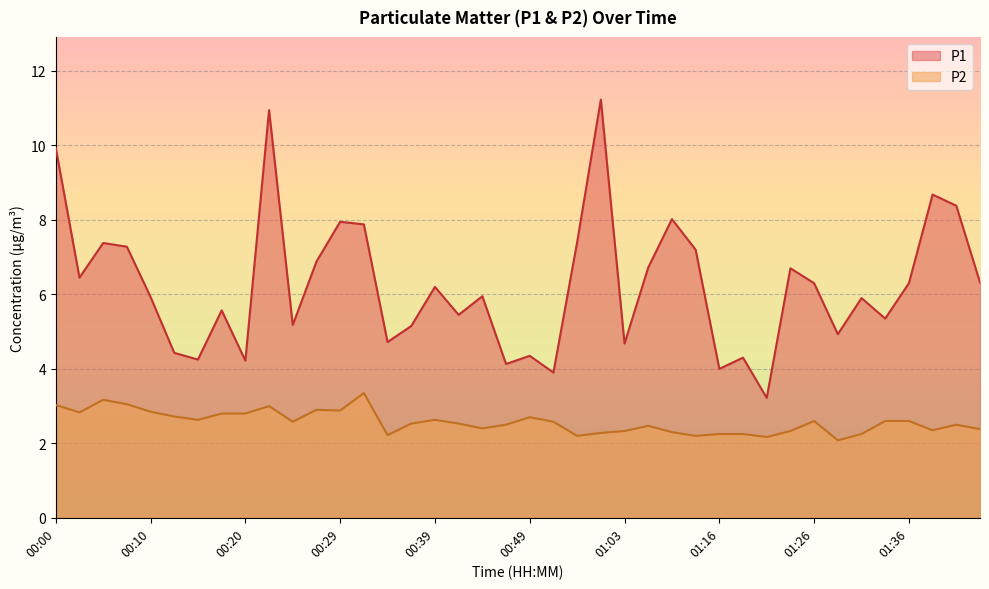

The P1 series shows 8.7 at 01:38. True or false?

True